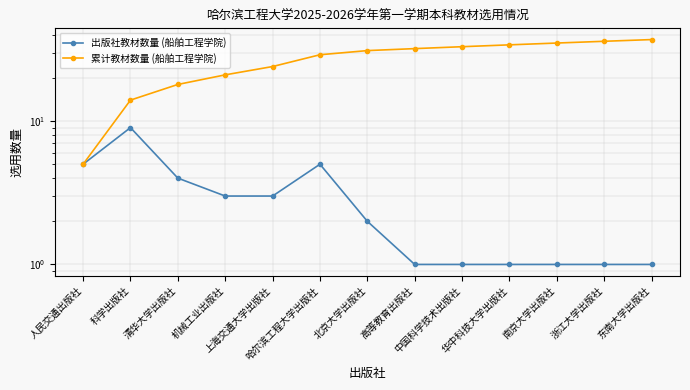

Is this an area chart (filled region under the line)?

No